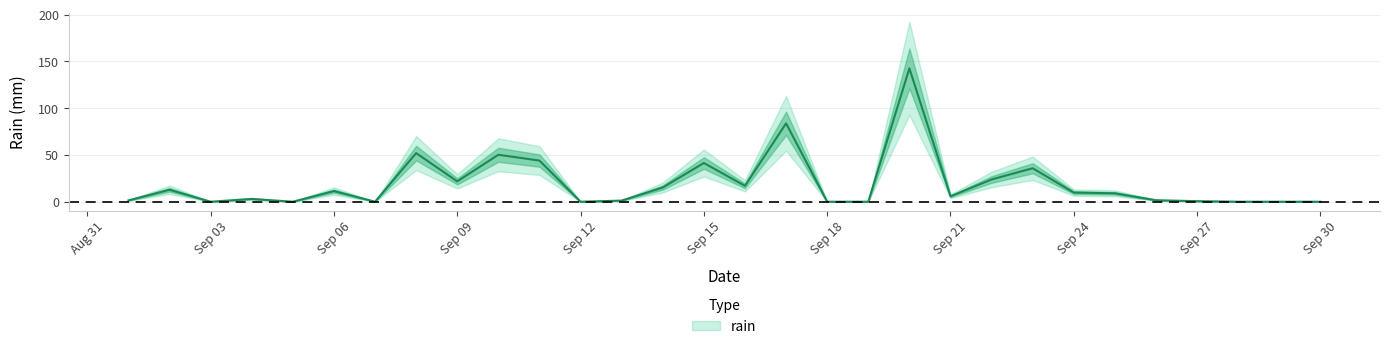

Count the number of data series in this chart.

1